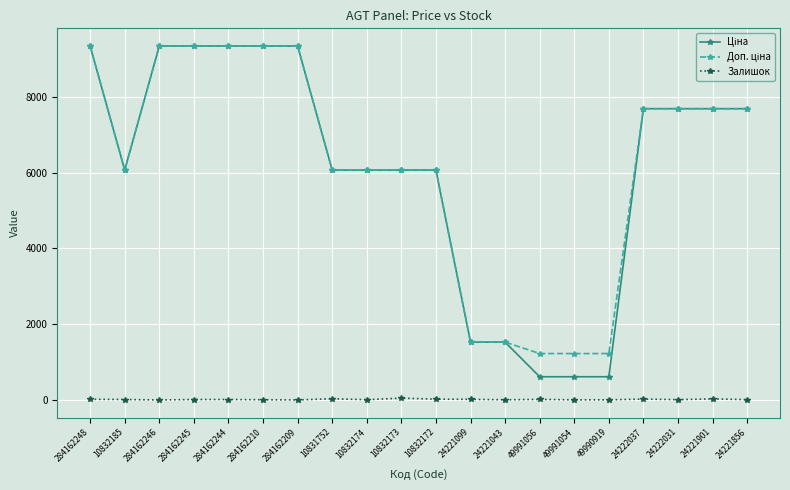

What position from the right is 10831752?

13